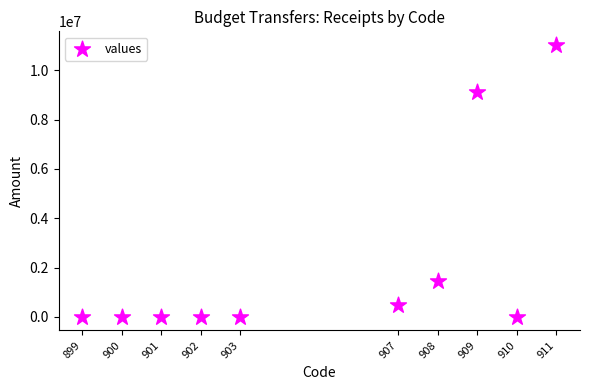

What Y value in the scatter plot is closest to 5515341?

9118400.0